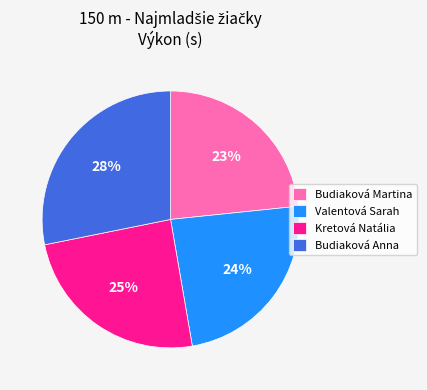

Is the sum of Budiaková Anna and Budiaková Martina greater than half?

Yes